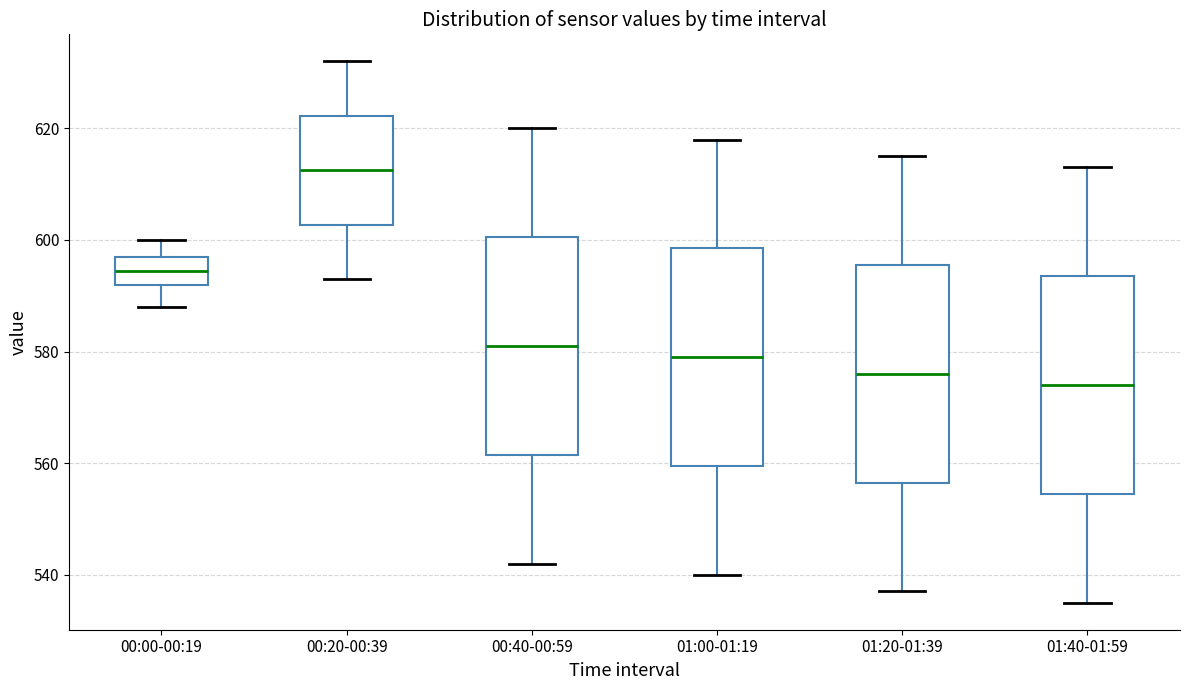

Reading left to right, transcribe this box plot: for each box, give where its median line is, the range the box spans, and where its two whiskers end, as read against the y-axis. The values are not printed on the chart, so give them approximately, as read against the axis.

00:00-00:19: median 594, box 592 to 598, whiskers 588 to 600
00:20-00:39: median 612, box 602 to 622, whiskers 594 to 632
00:40-00:59: median 582, box 562 to 600, whiskers 542 to 620
01:00-01:19: median 580, box 560 to 598, whiskers 540 to 618
01:20-01:39: median 576, box 556 to 596, whiskers 538 to 616
01:40-01:59: median 574, box 554 to 594, whiskers 536 to 614